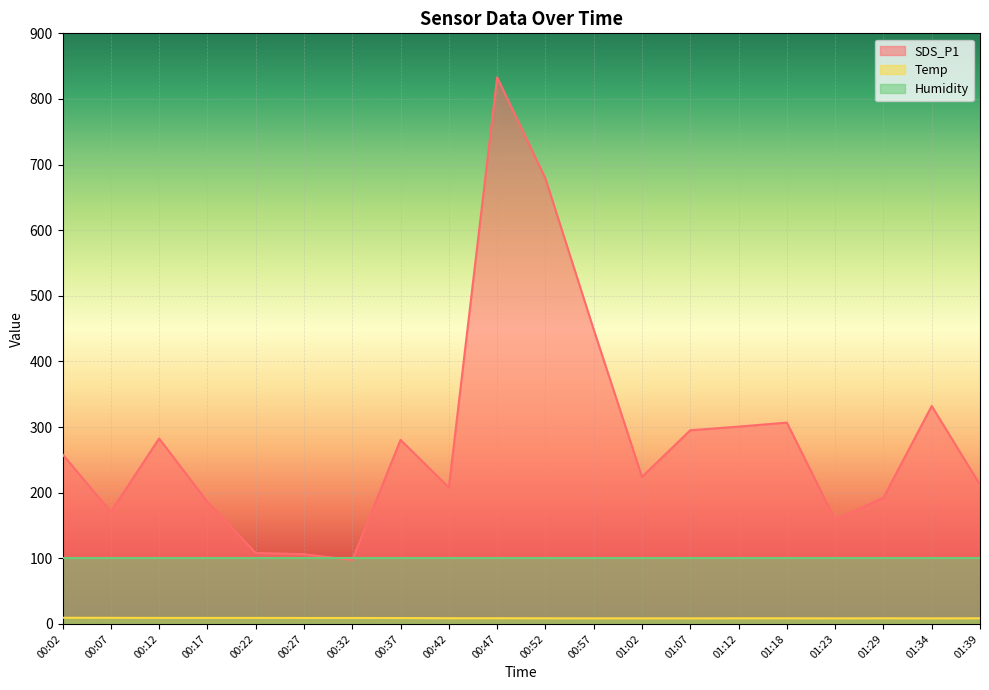

At which category does SDS_P1 reach its first local peak?

00:12